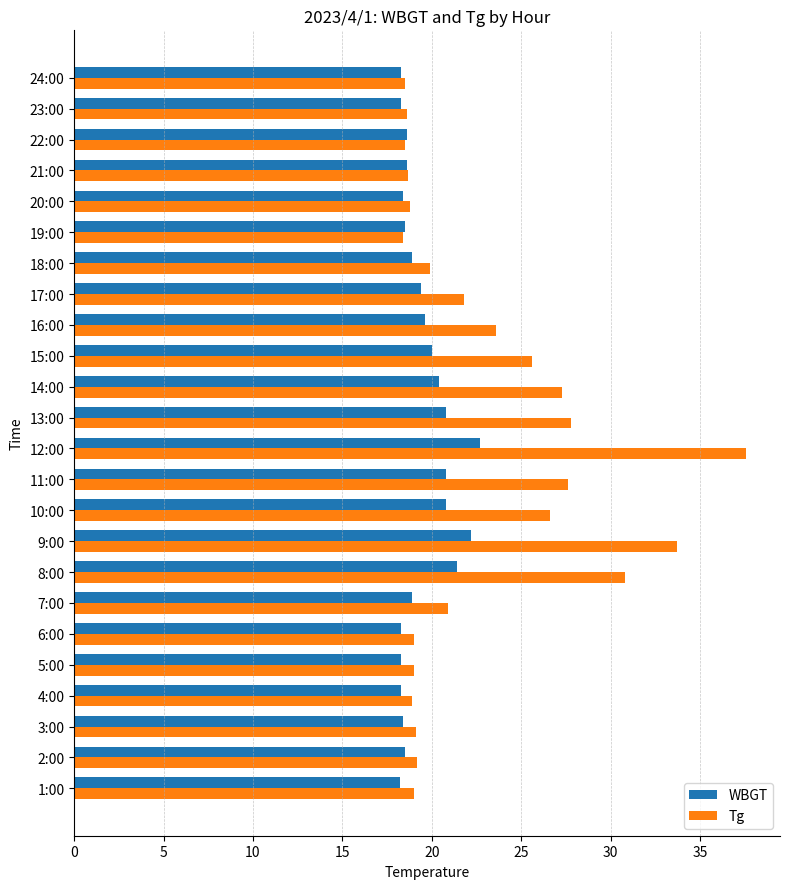

Which label corresponds to the largest value in the chart?

12:00